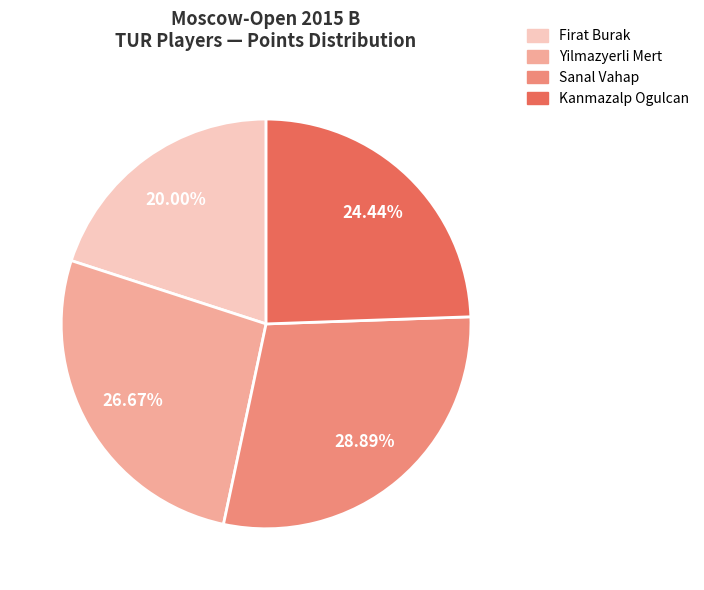

Count the number of slices in the pie.

4